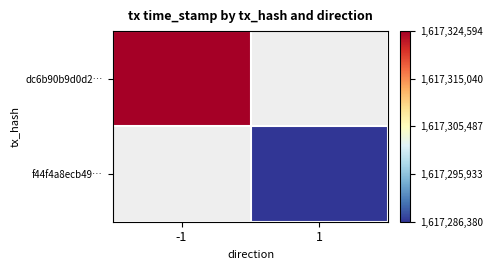

Which label corresponds to the smallest value in the chart?

1